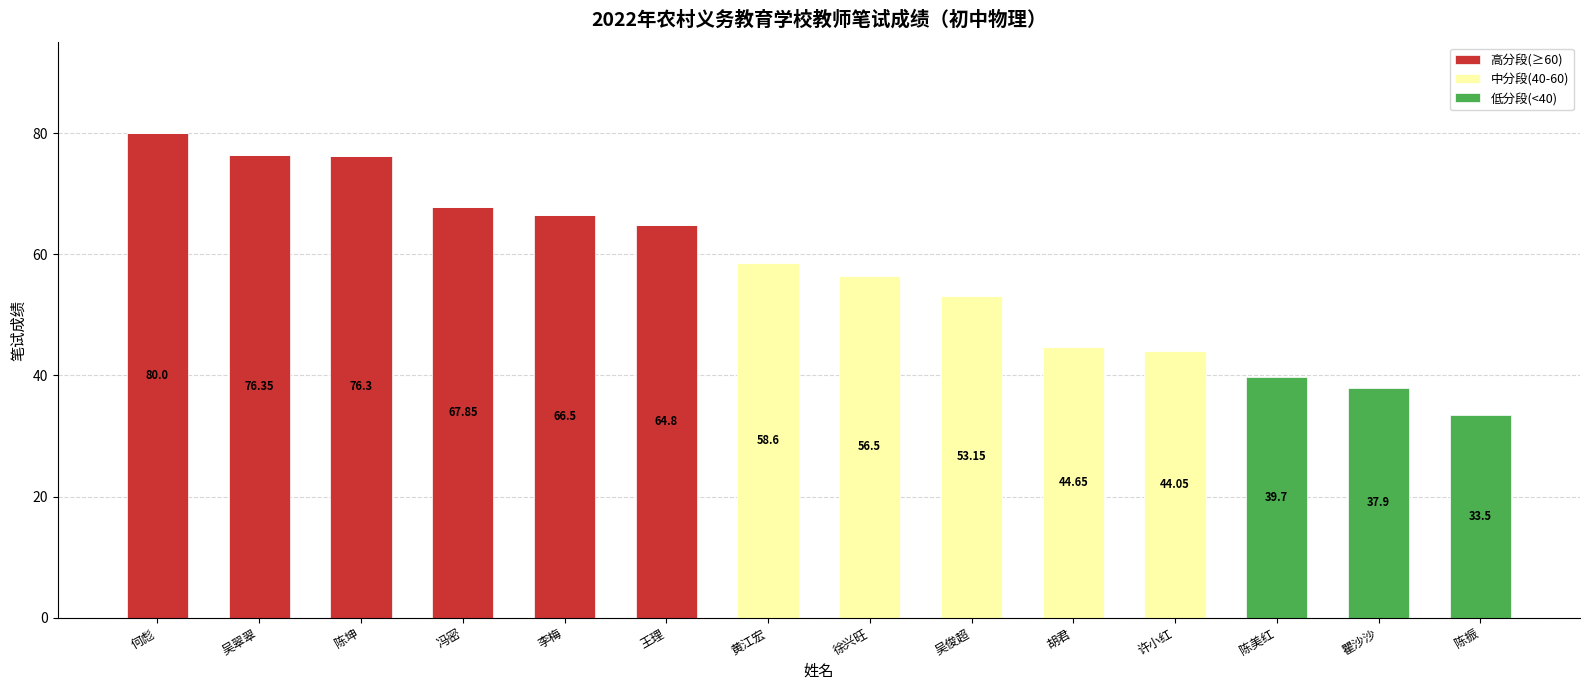

What is the sum of all 高分段(≥60) values?

431.8